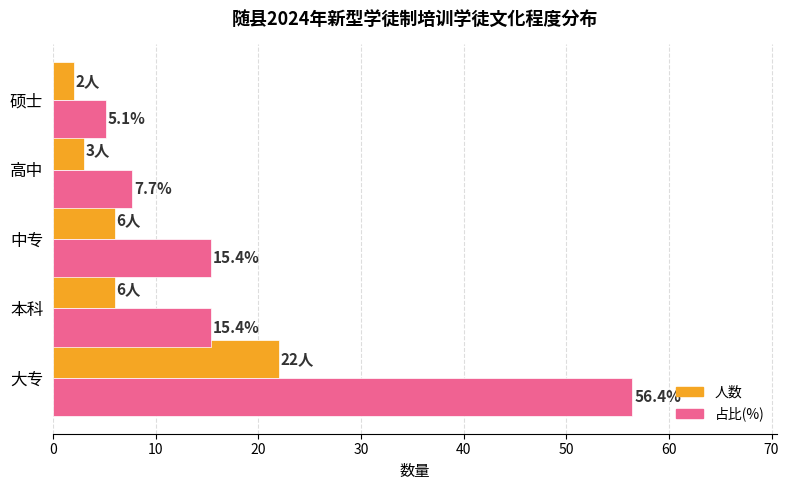

True or false: 人数 has a value of 2.0 at 硕士.

True